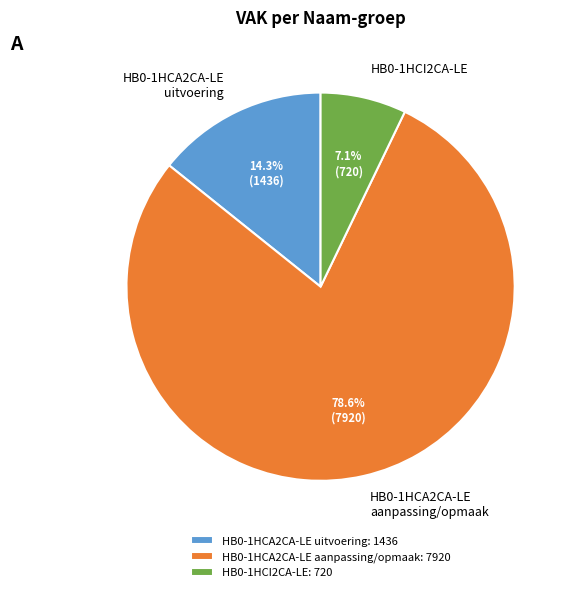

How much of the chart is everything except HB0-1HCI2CA-LE?

92.9%